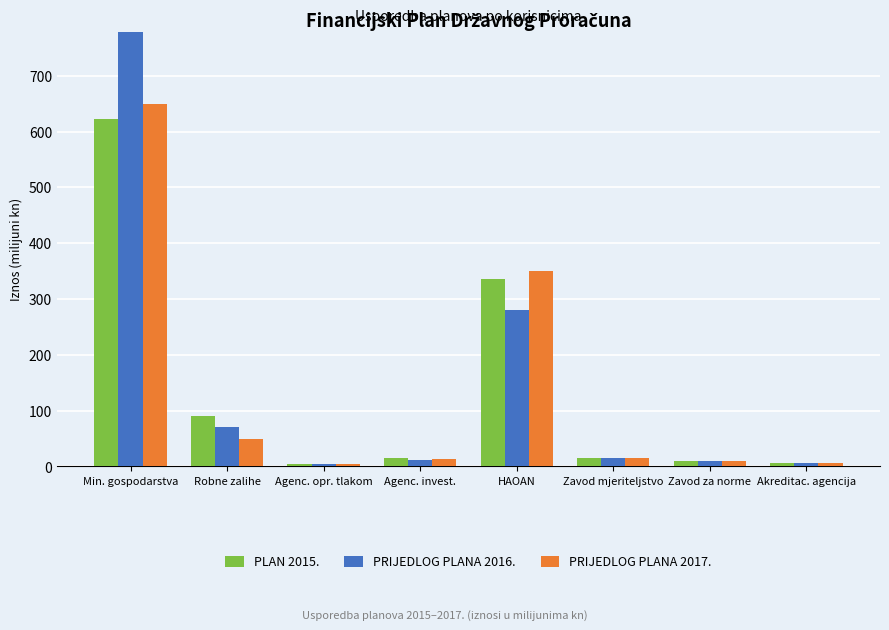

How many bars are there in each group?

3